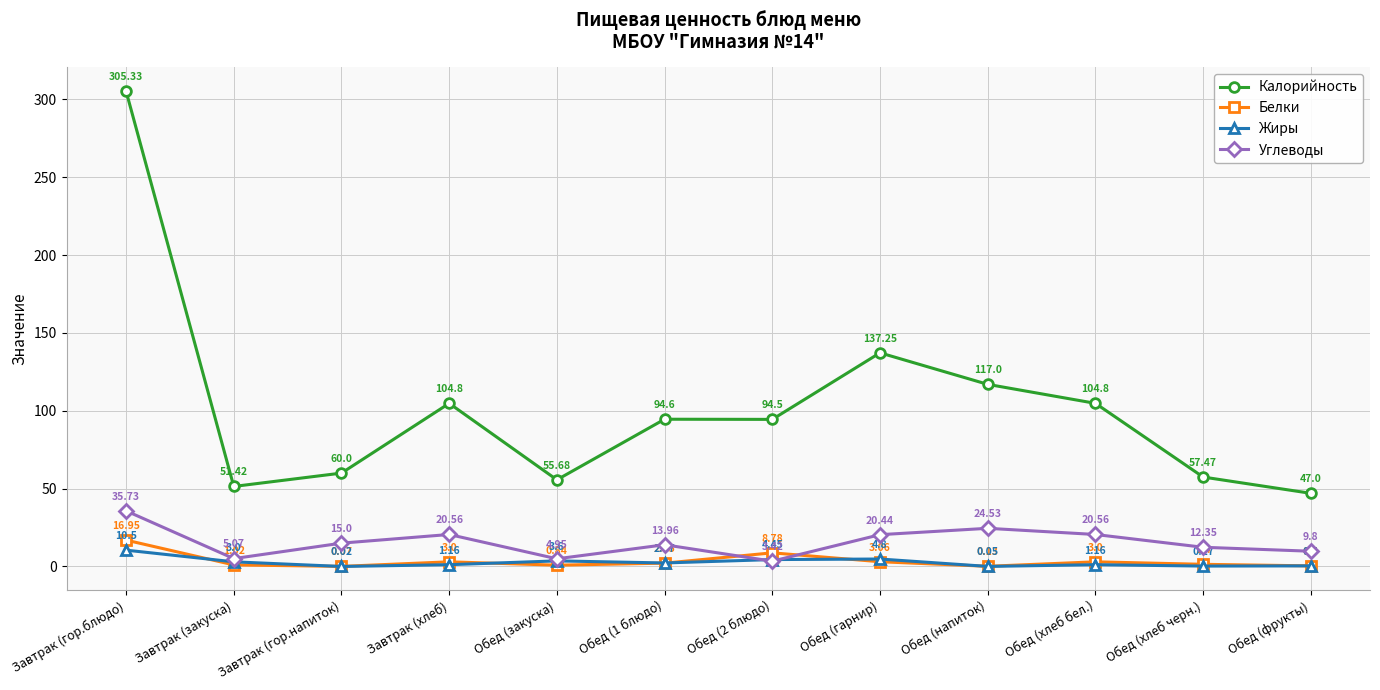

Which category has the lowest value across all series?

Завтрак (гор.напиток)